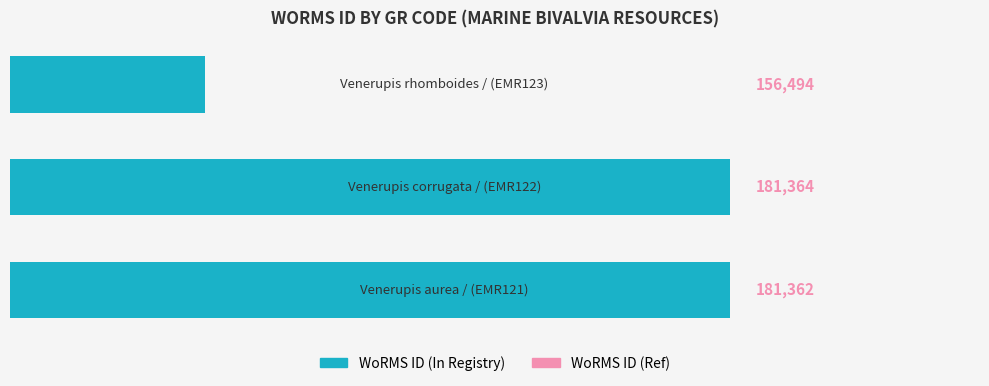

What is the smallest value displayed?

156494